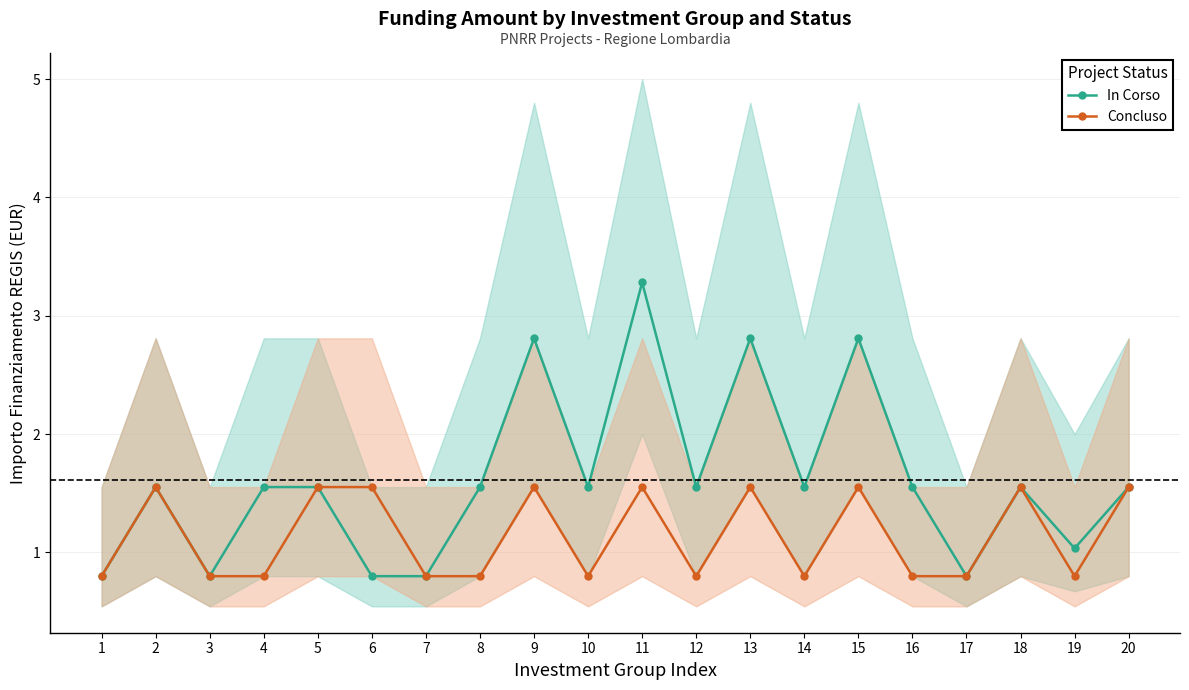

What is the value of the Concluso point at the 17th from the left?

0.8